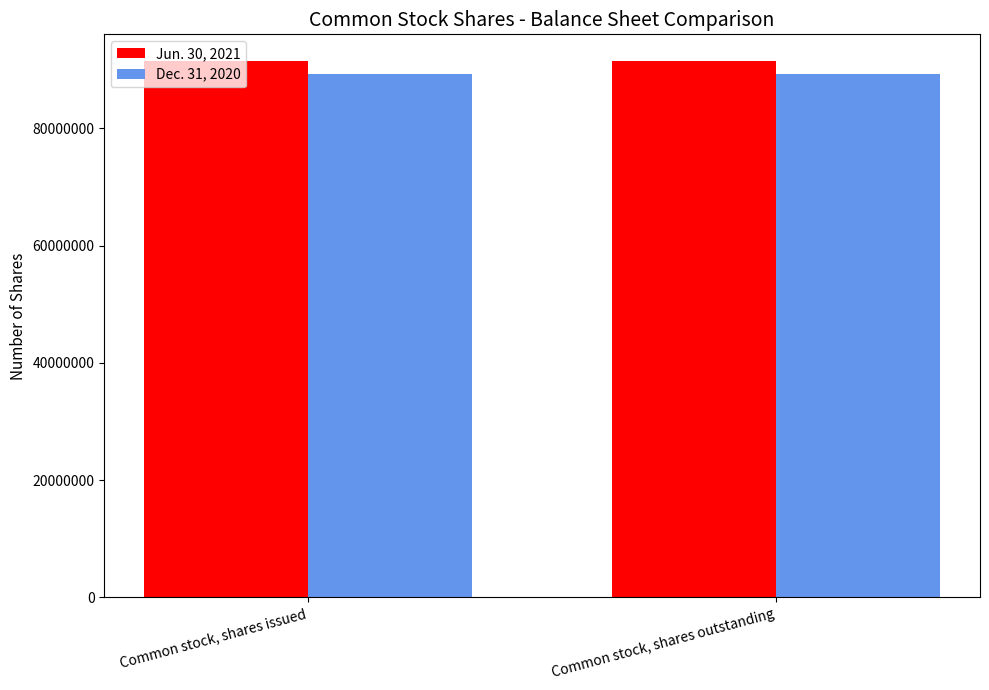

What is the maximum value for Dec. 31, 2020?

89301664